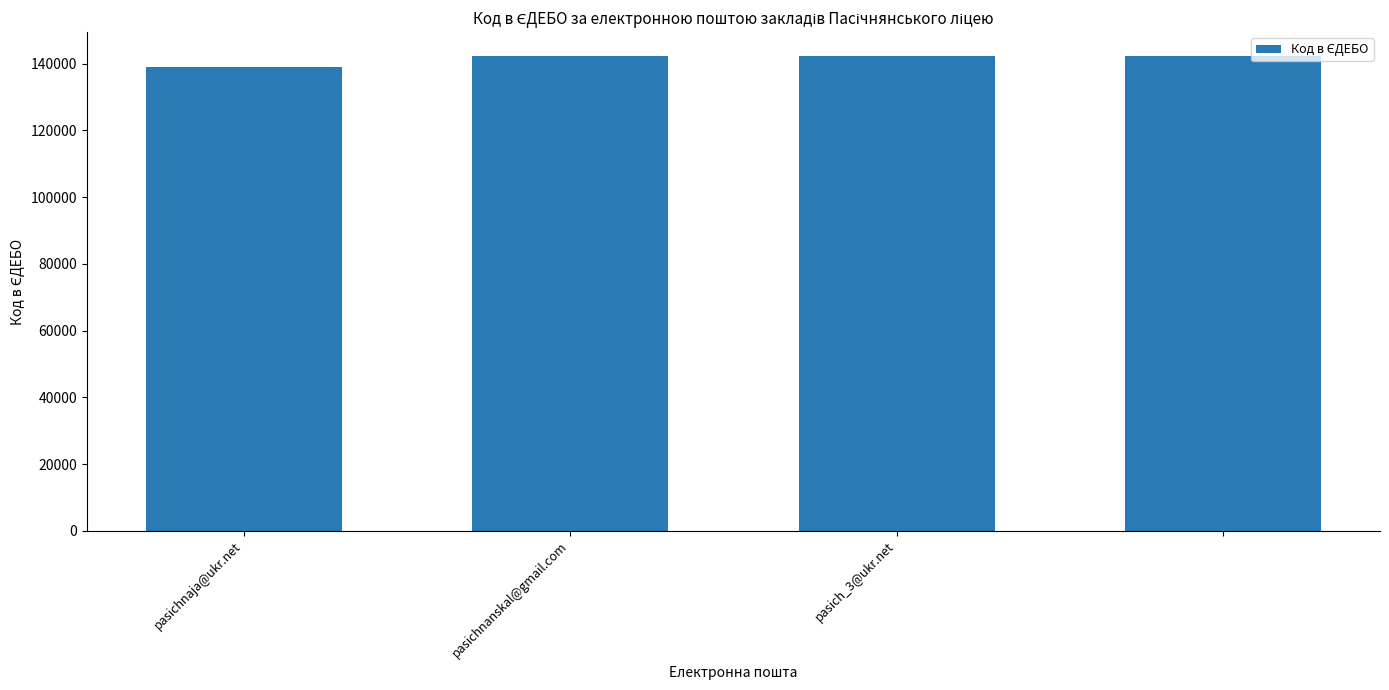

What is the value of the 3rd bar from the left?

142301